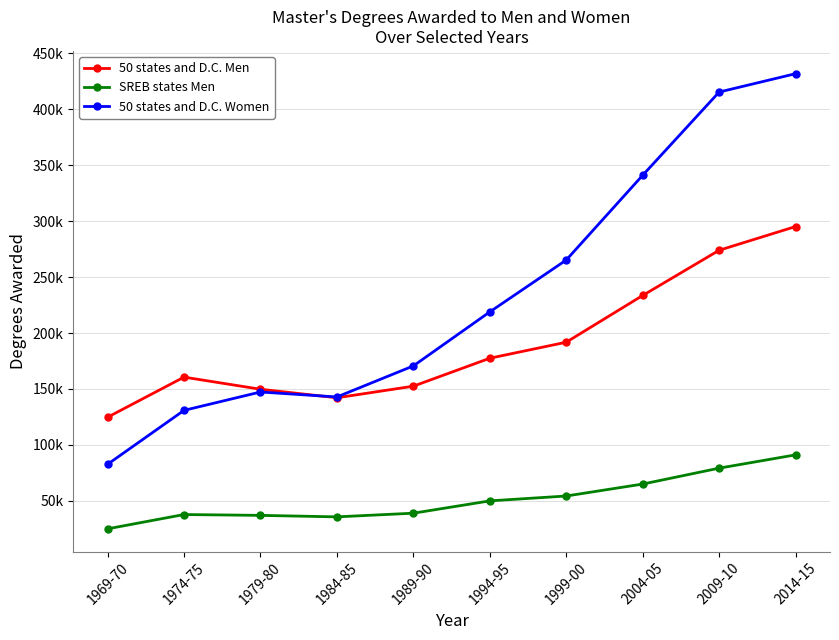

Rank the series by their maximum value, from lowest to highest.

SREB states Men, 50 states and D.C. Men, 50 states and D.C. Women